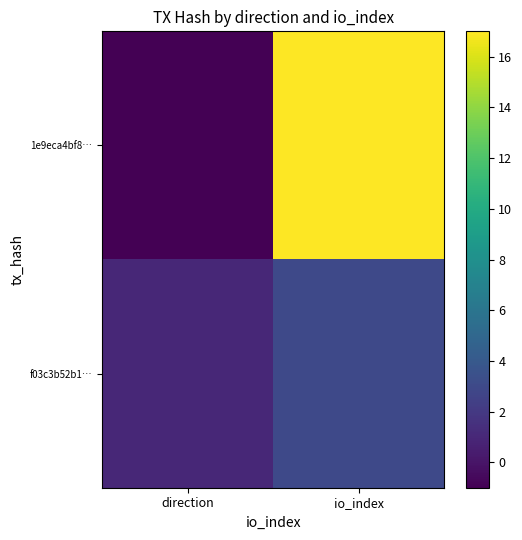

Reading left to right, extract all data points from this chart.

1e9eca4bf8…: direction=-1	io_index=17
f03c3b52b1…: direction=1	io_index=3